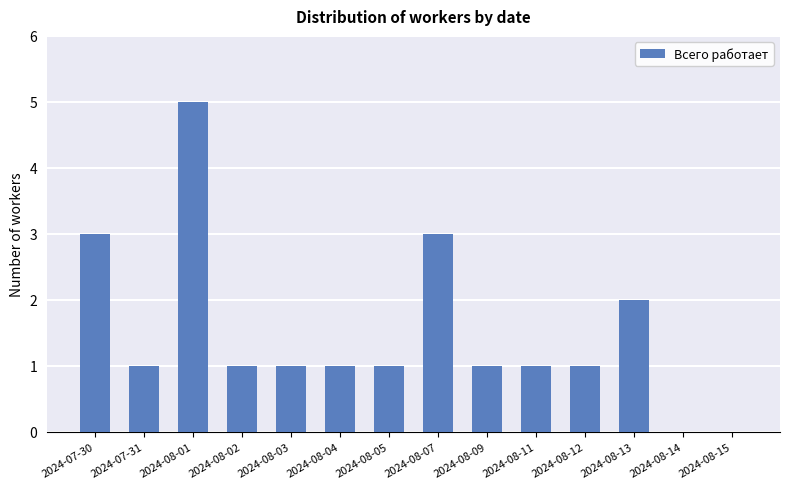

What is the sum of all values?

21